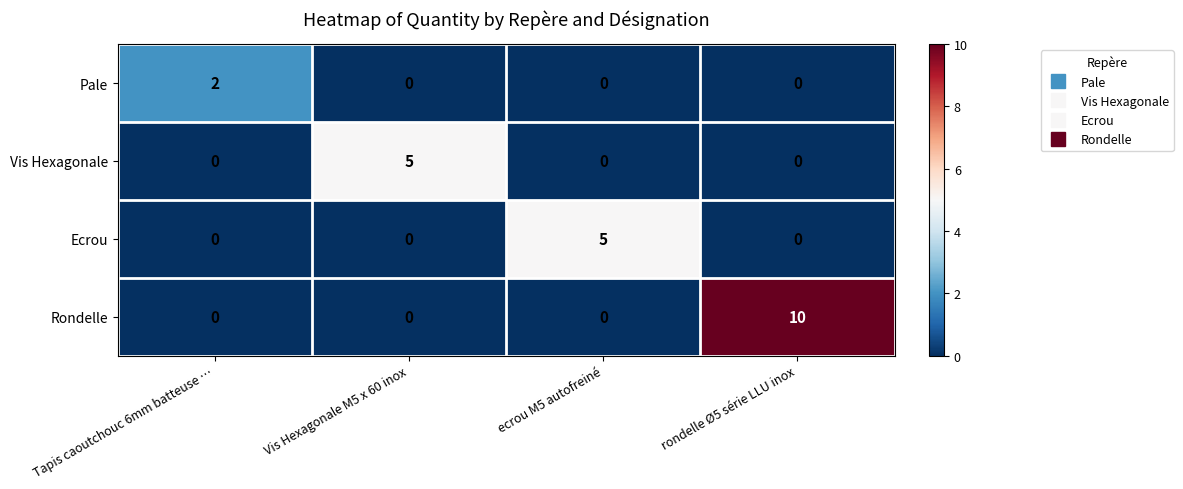

What is the greatest value displayed?

10